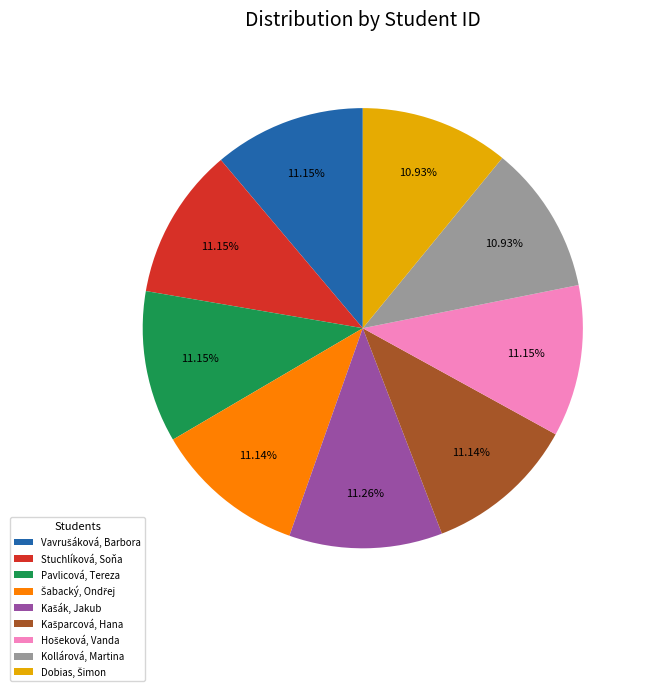

Is there a majority slice in this chart?

No